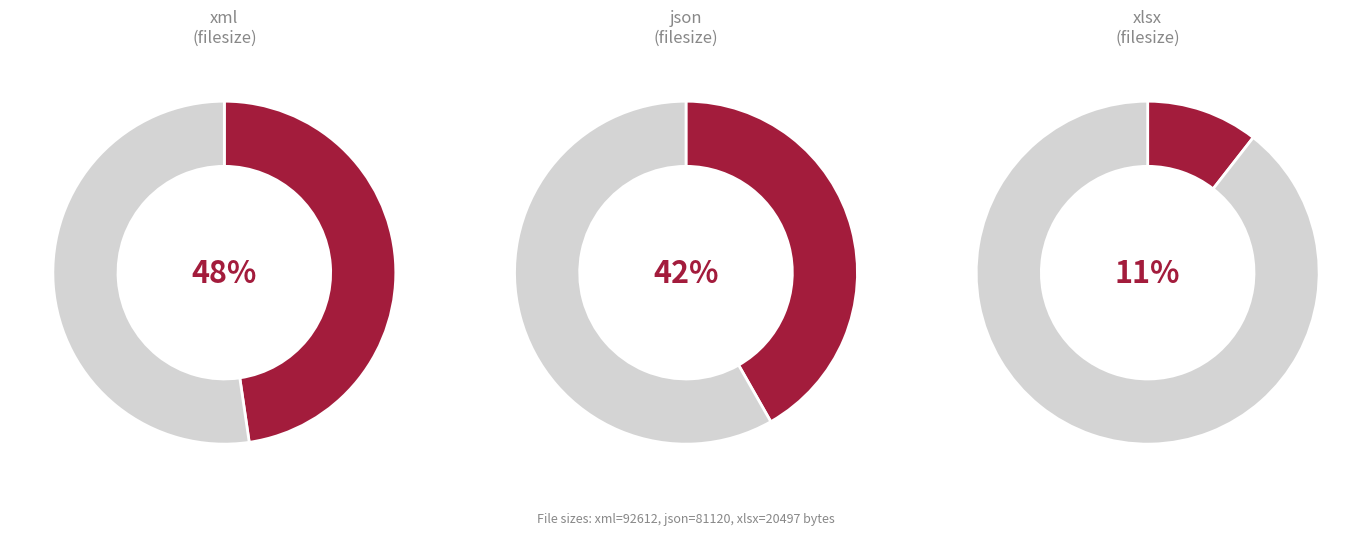

What portion of the pie excludes xml?

52.3%